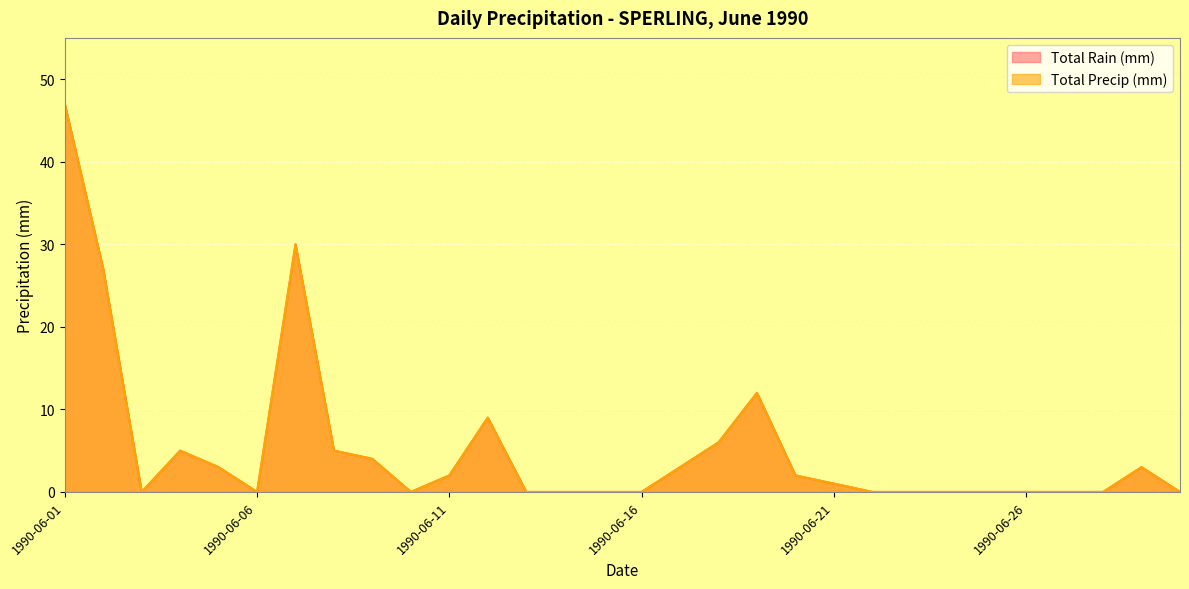

Which series has the largest total across all categories?

Total Rain (mm)